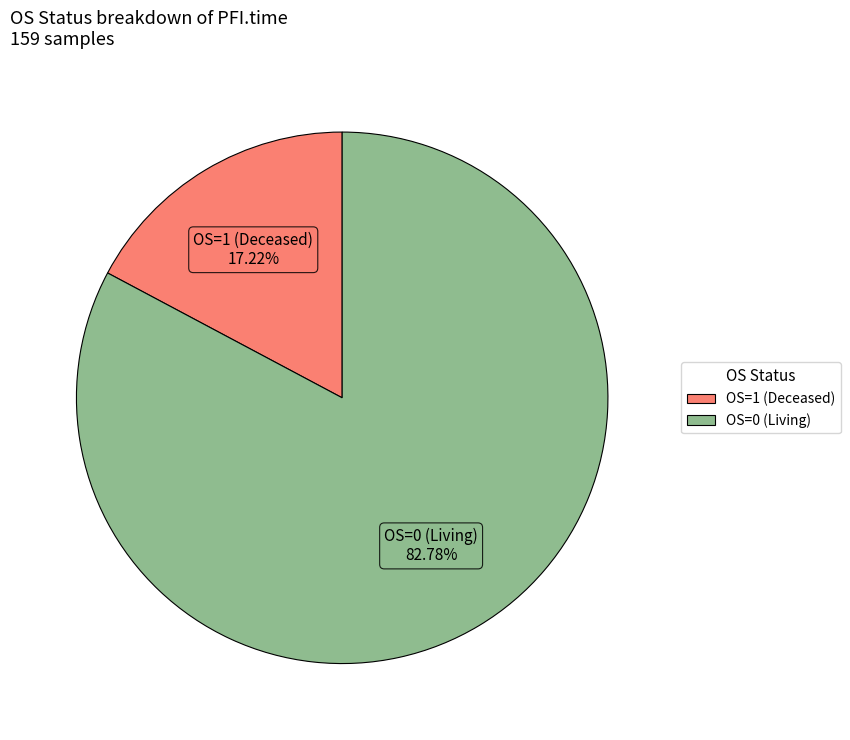

What is the ratio of the value at OS=0 to the value at OS=1?

4.8